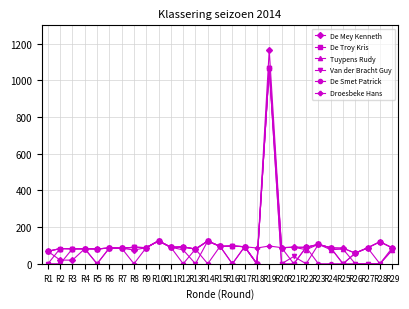

At which category is the sum across all series the highest?

R19